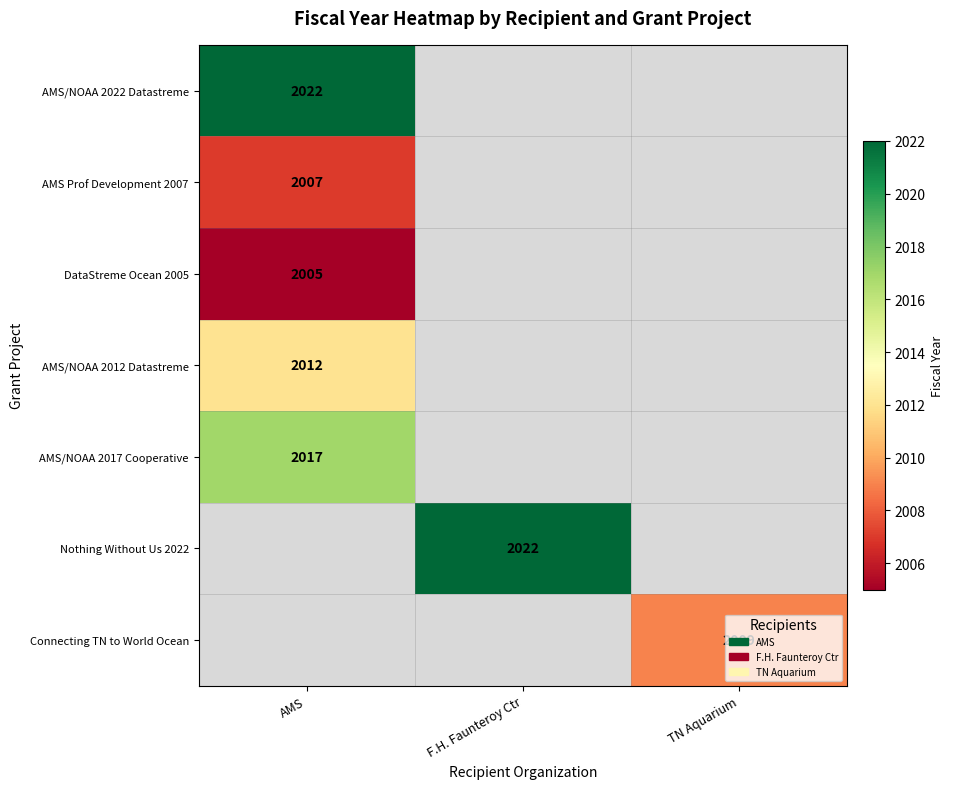

True or false: DataStreme Ocean 2005 has a value of 2005 at AMS.

True